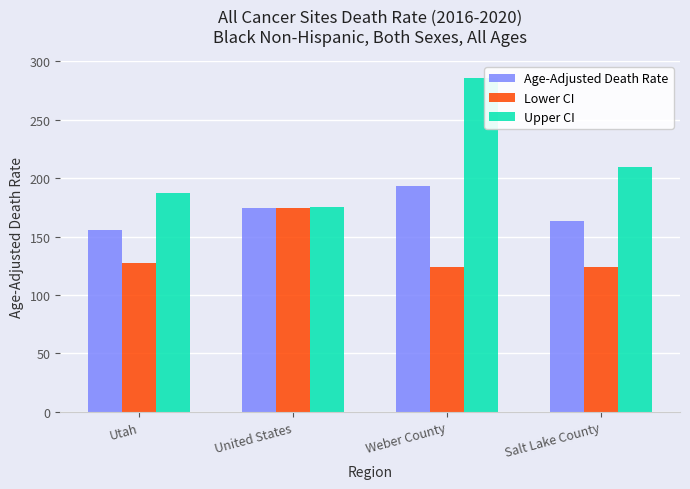

What is the highest value of the Lower CI series?

174.1